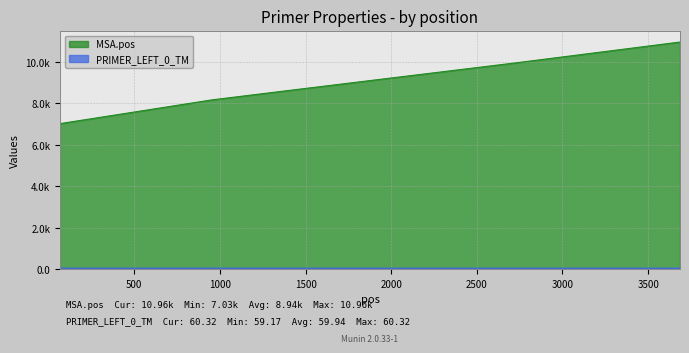

What are all the series names shown in the legend?

MSA.pos, PRIMER_LEFT_0_TM